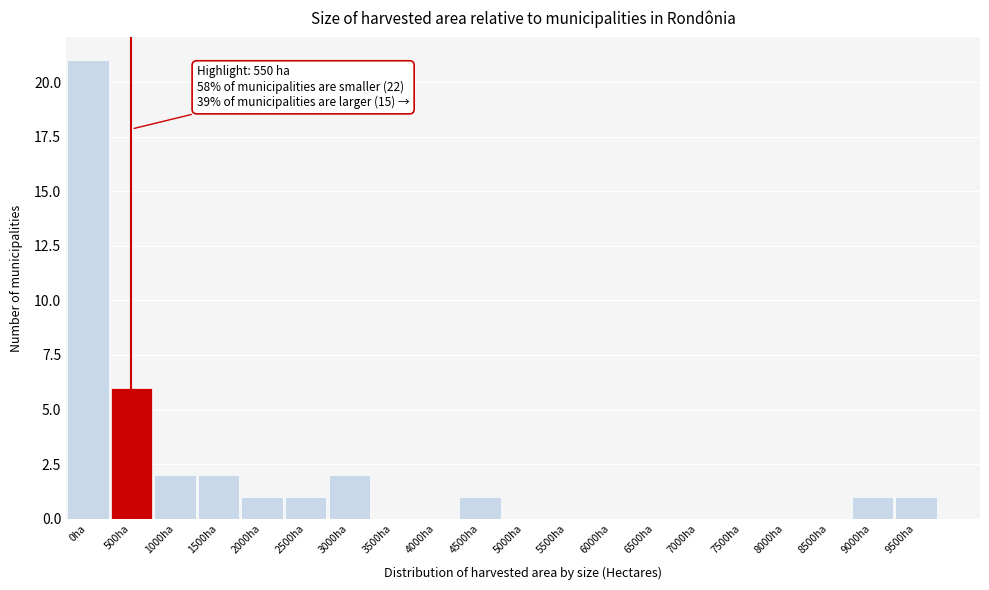

Reading right to left, transcribe all the data shown in this chart.

9500ha=1	9000ha=1	8500ha=0	8000ha=0	7500ha=0	7000ha=0	6500ha=0	6000ha=0	5500ha=0	5000ha=0	4500ha=1	4000ha=0	3500ha=0	3000ha=2	2500ha=1	2000ha=1	1500ha=2	1000ha=2	500ha=6	0ha=21